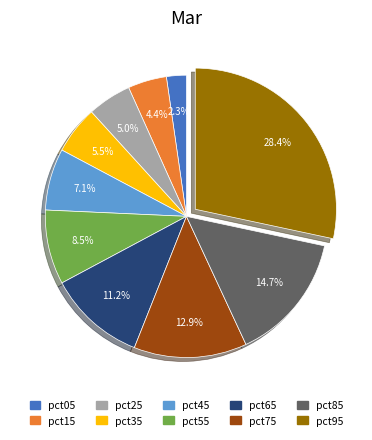

Is the sum of pct95 and pct25 greater than half?

No